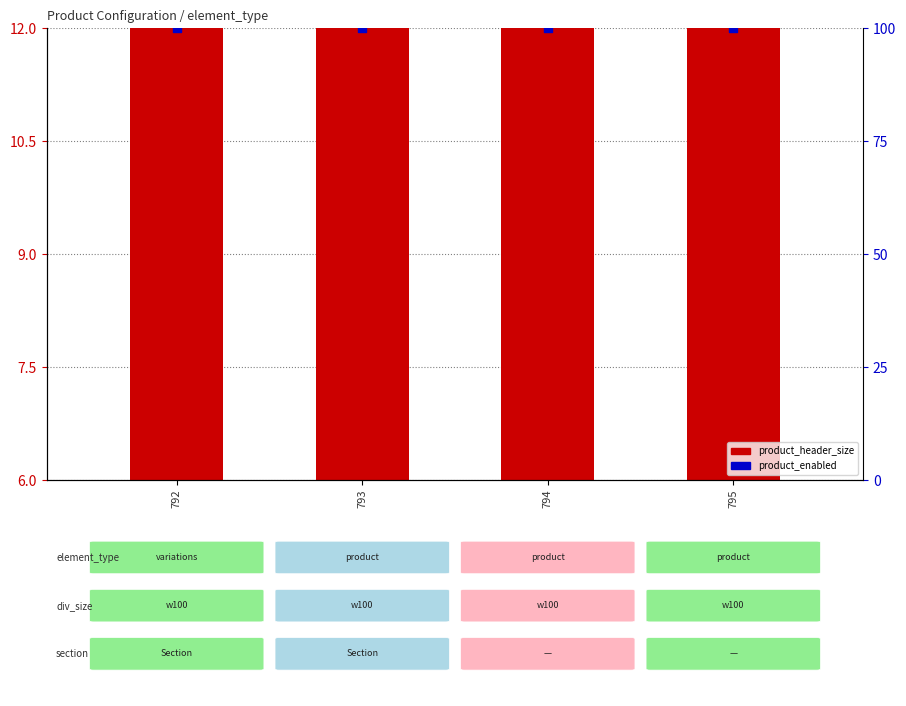

Which series contains the lowest Y value?

product_header_size